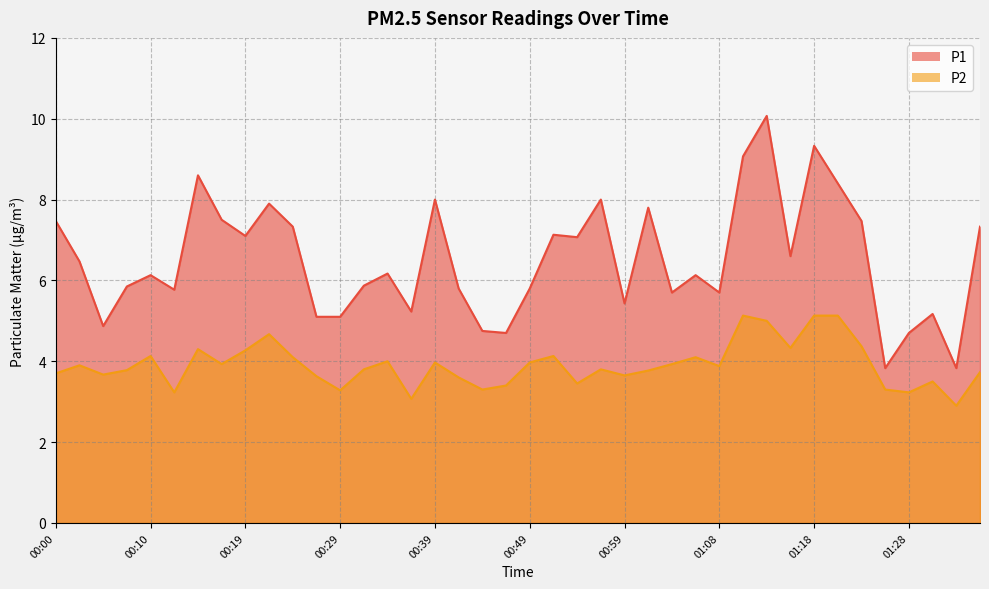

How many distinct data groups are displayed?

2